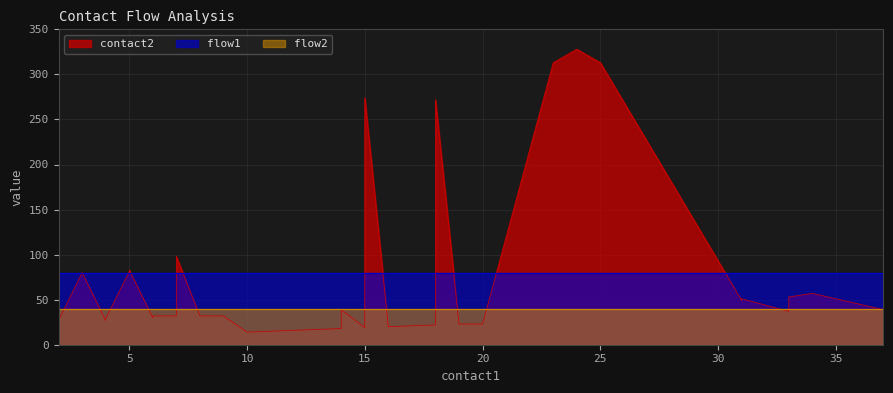

True or false: flow2 and contact2 cross at least once.

False